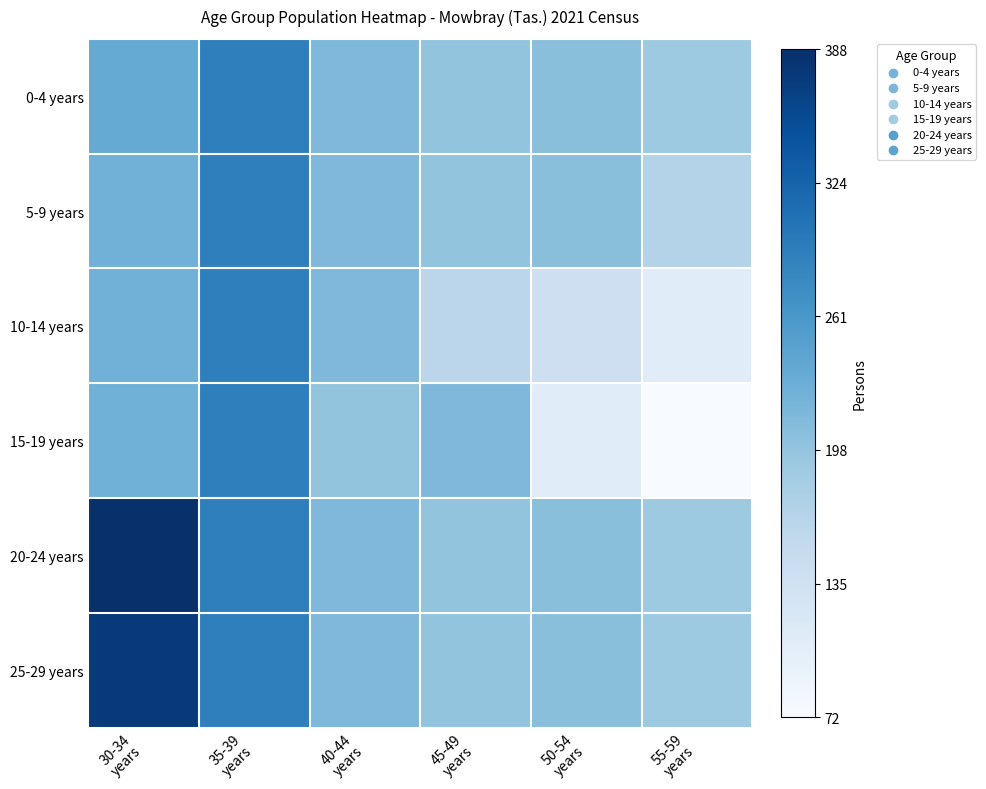

At which category does the chart reach its minimum across all series?

55-59
years